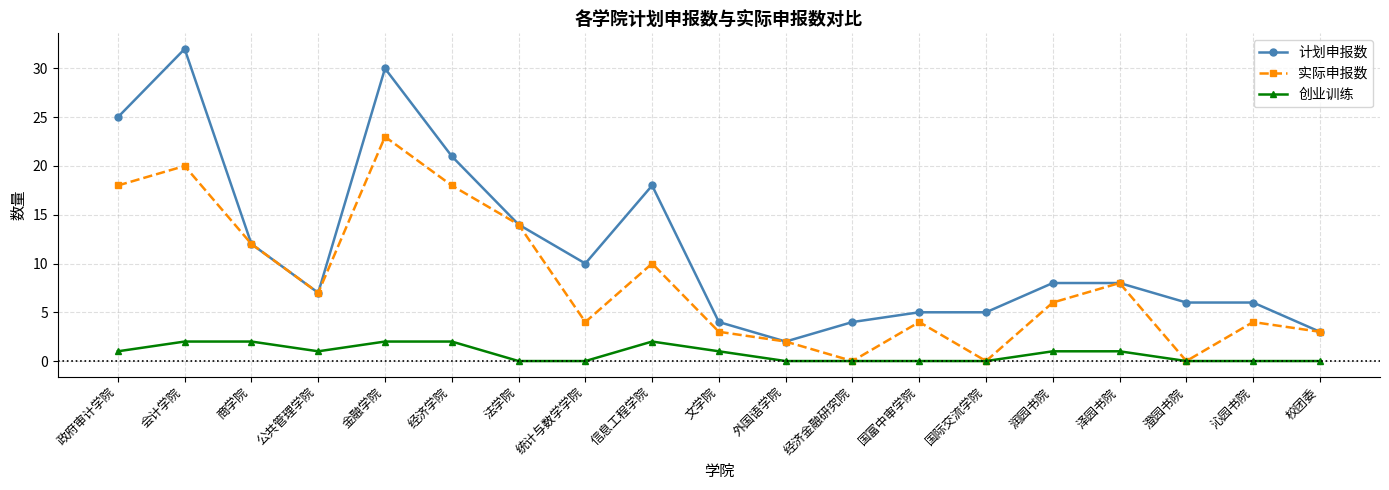

At which category is the sum across all series the highest?

金融学院